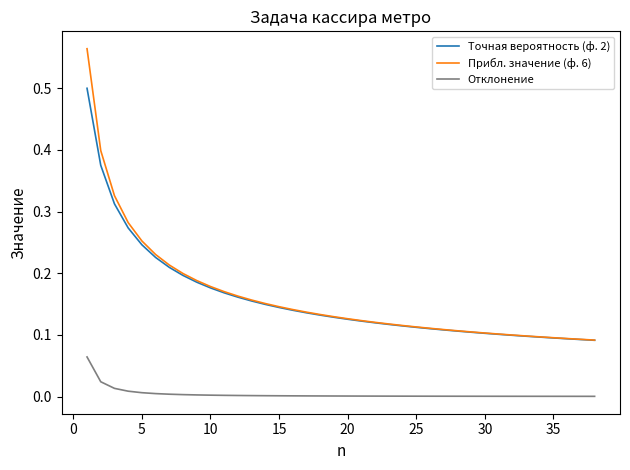

What are all the series names shown in the legend?

Точная вероятность (ф. 2), Прибл. значение (ф. 6), Отклонение